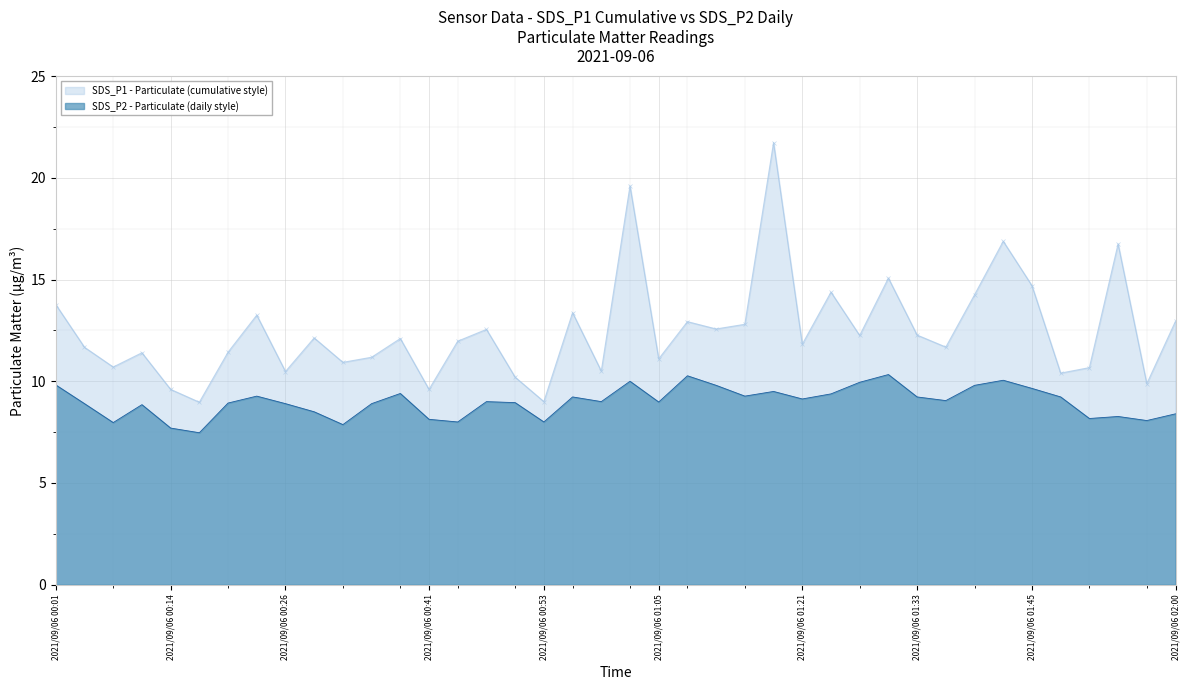

True or false: SDS_P2 - Particulate (daily style) has a value of 8.0 at 2021/09/06 00:53.

True